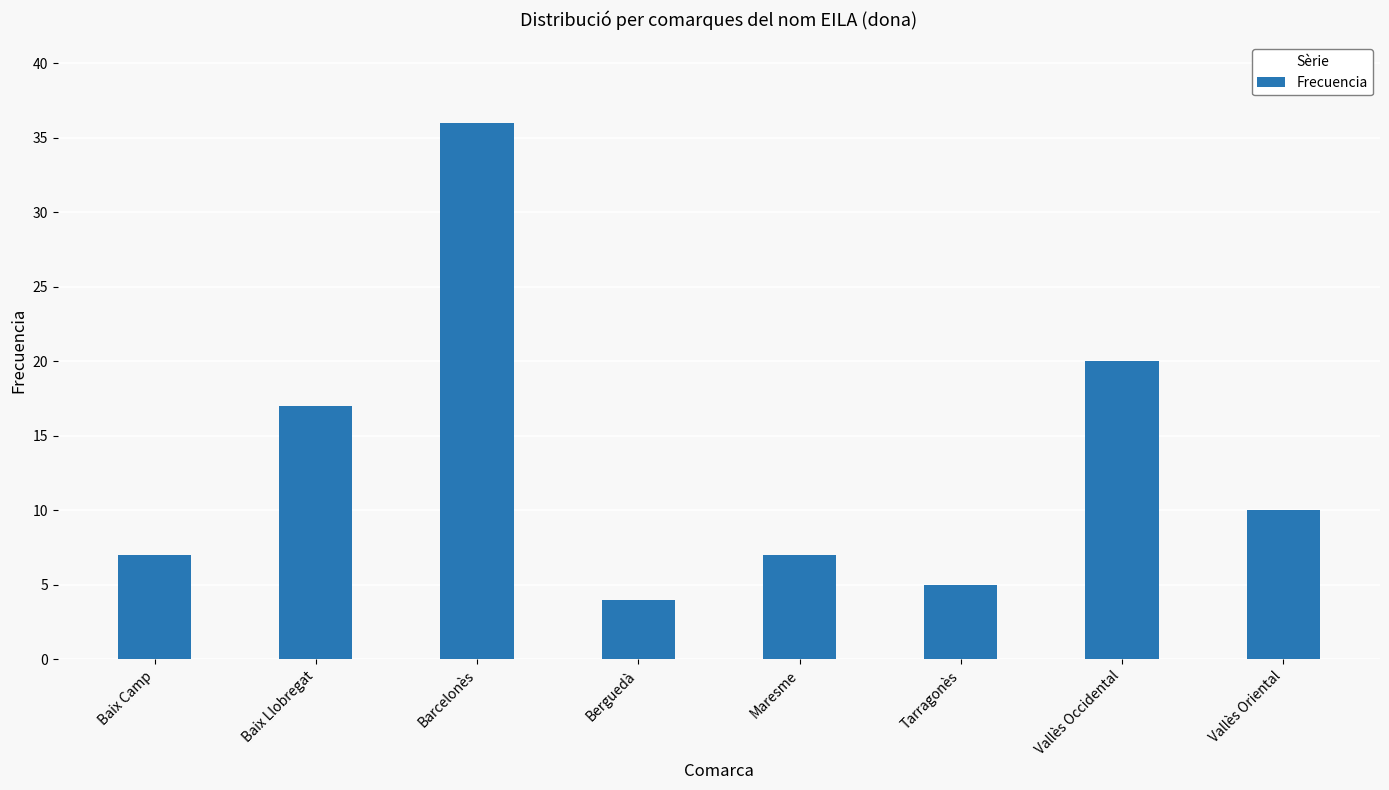

Which label corresponds to the smallest value in the chart?

Berguedà